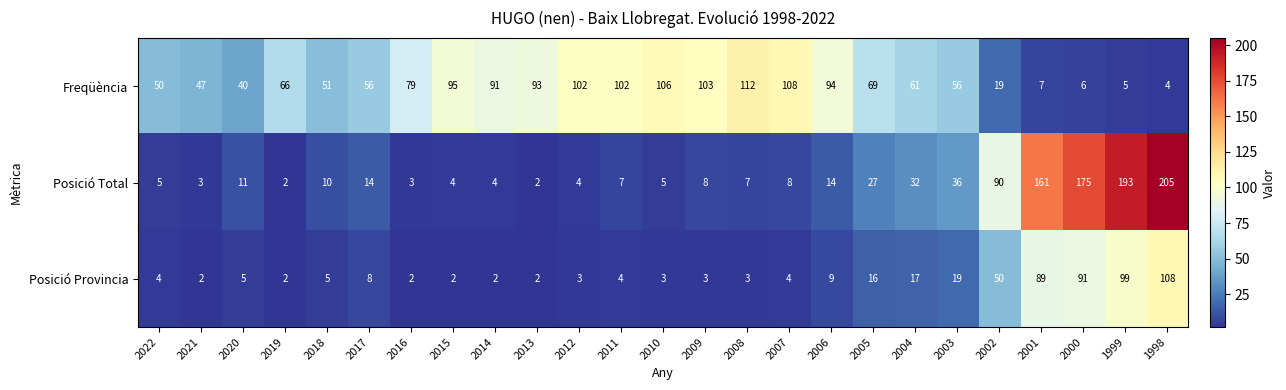

Read the Posició Provincia value at 2004, to the nearest 10.

20